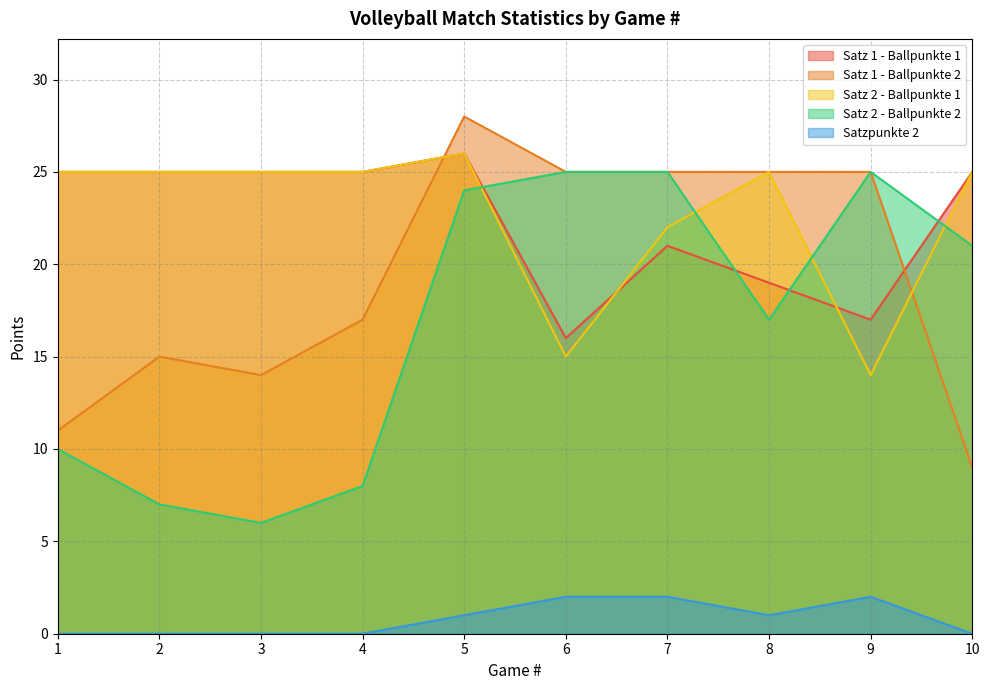

At which label does Satz 1 - Ballpunkte 2 first exceed 25?

5